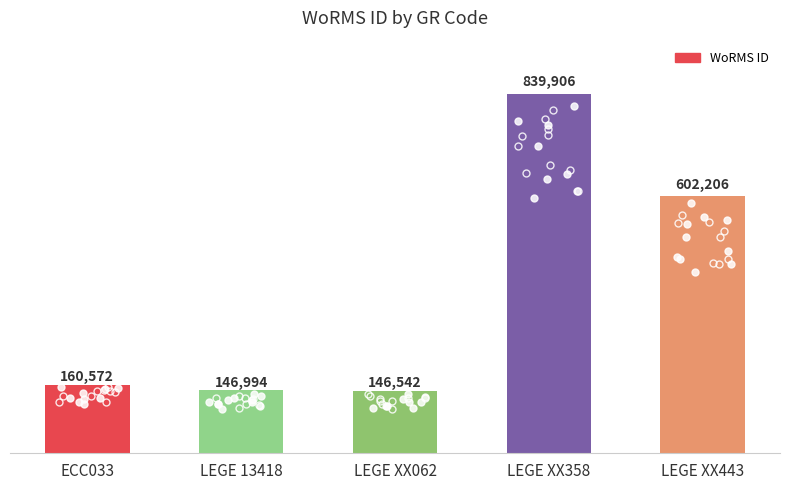

Reading left to right, extract all data points from this chart.

ECC033=160572	LEGE 13418=146994	LEGE XX062=146542	LEGE XX358=839906	LEGE XX443=602206